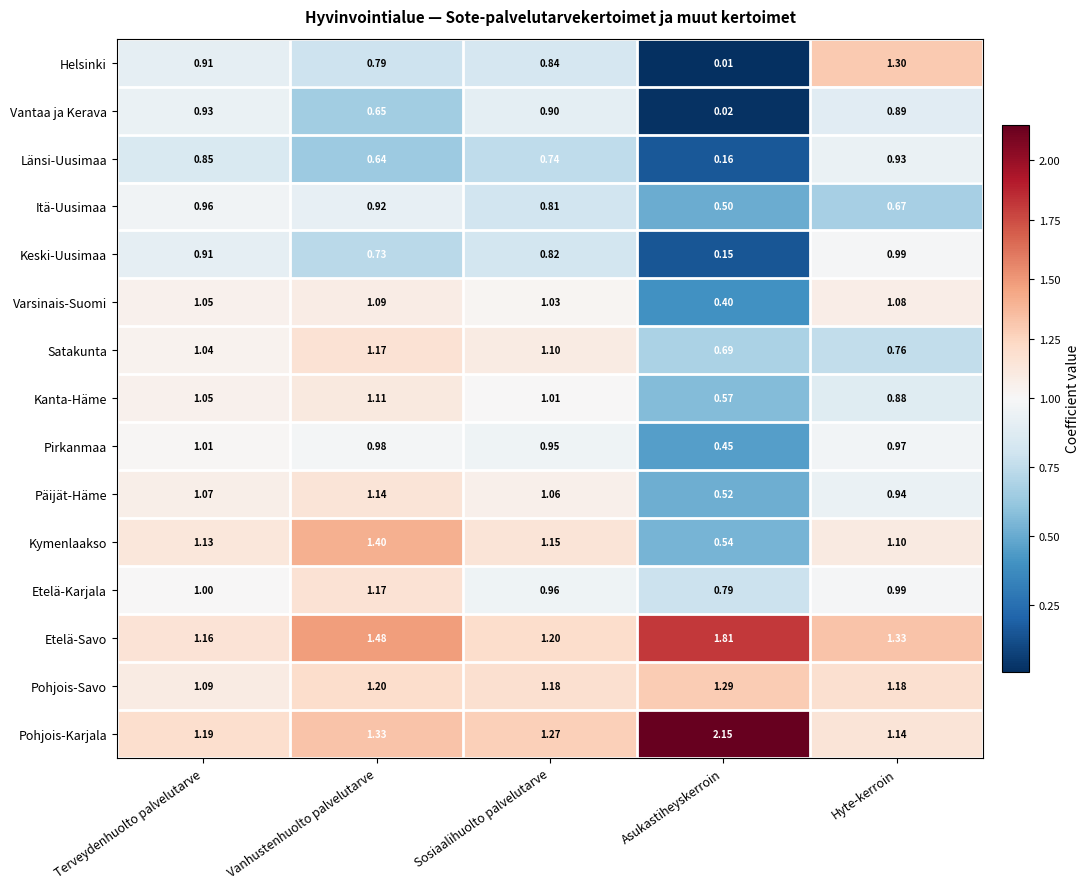

How many data points does each series have?

5